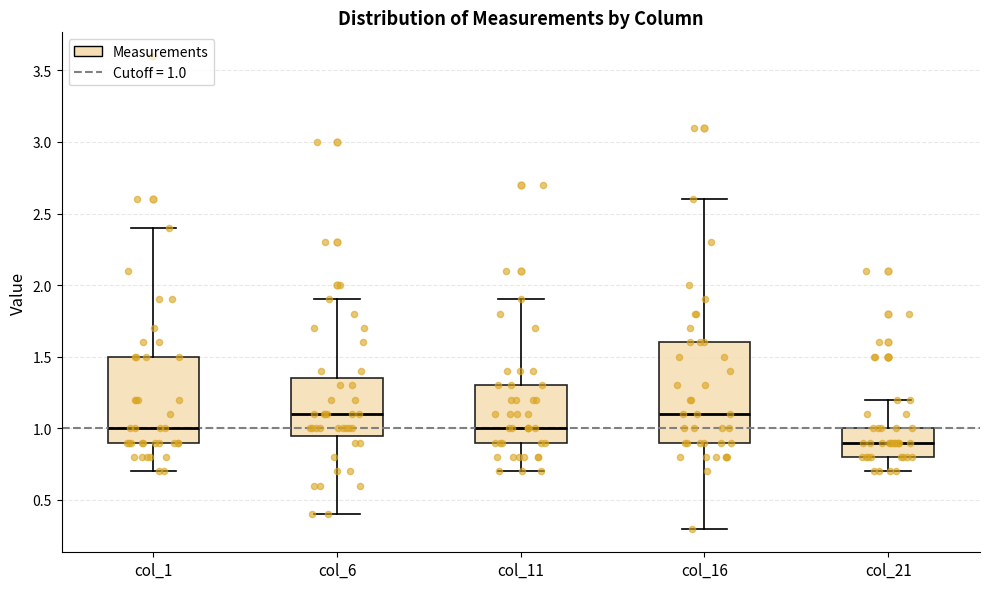

Where is the upper edge of the box for col_11 on the y-axis? The values are not printed on the chart, so give them approximately, as read against the axis.

1.30